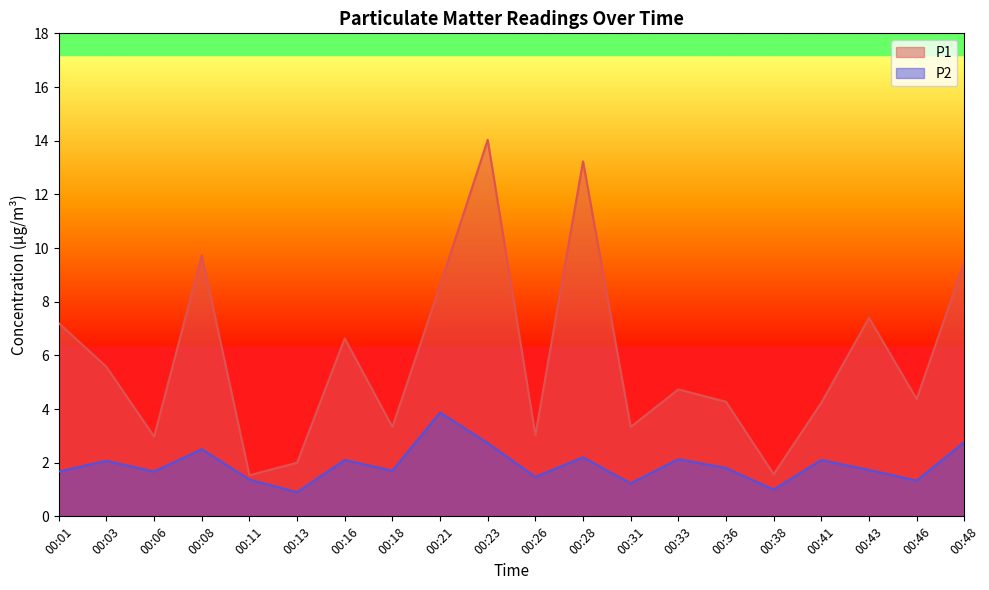

At which category does P1 reach its first local peak?

00:08